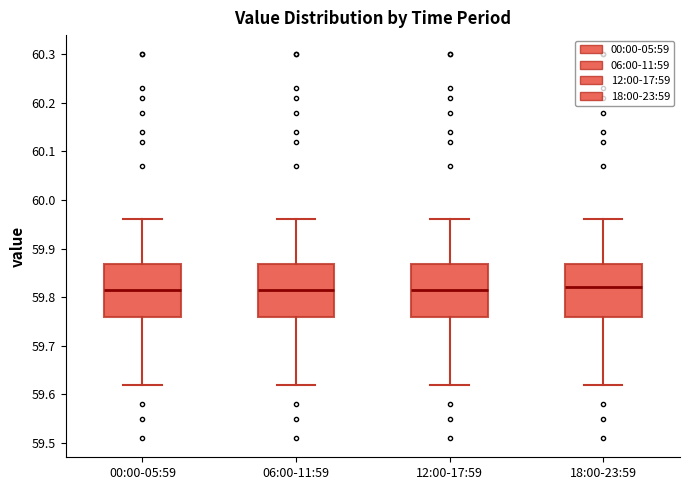

Where does the upper whisker of the box for 18:00-23:59 end on the y-axis? The values are not printed on the chart, so give them approximately, as read against the axis.

59.96